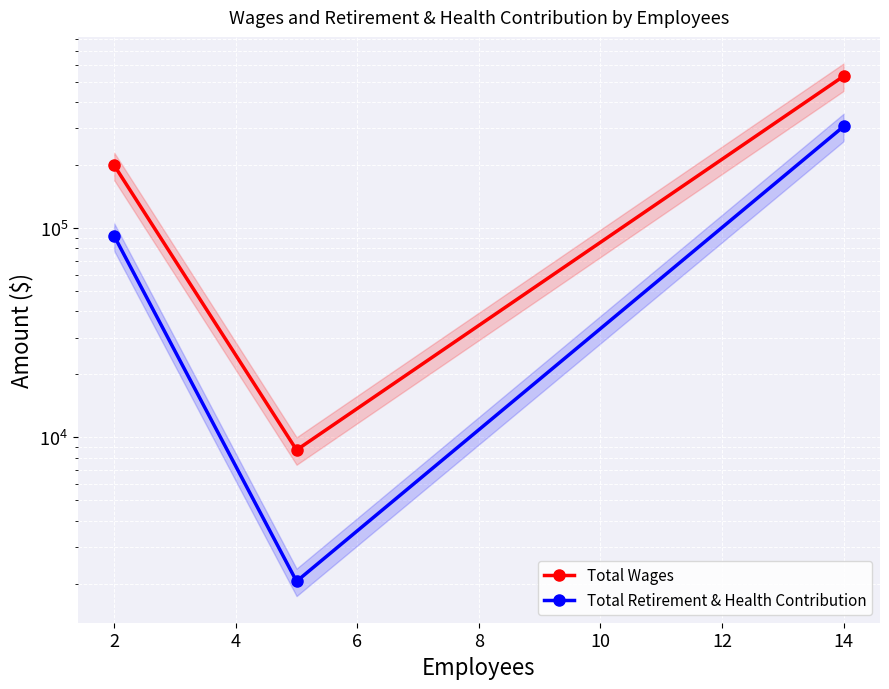

What is the value of the Total Retirement & Health Contribution point at the 2nd from the left?

2050